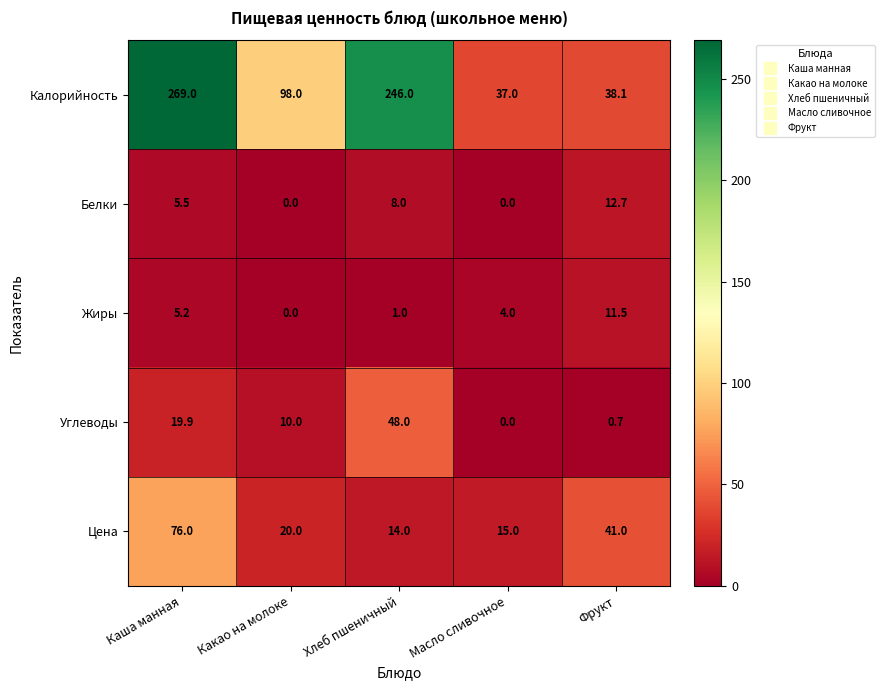

What is the sum of all Калорийность values?

688.1